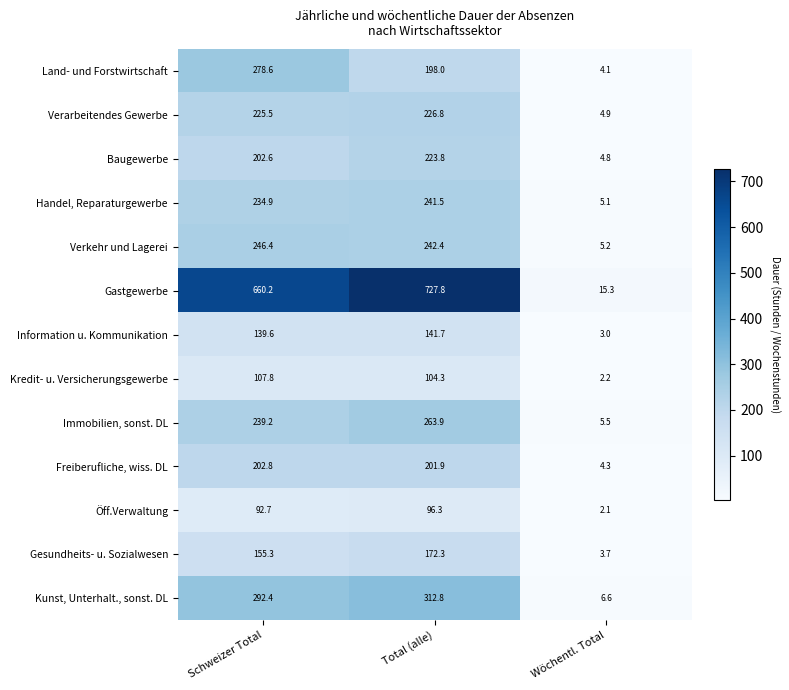

Which series has the widest spread of values?

Gastgewerbe